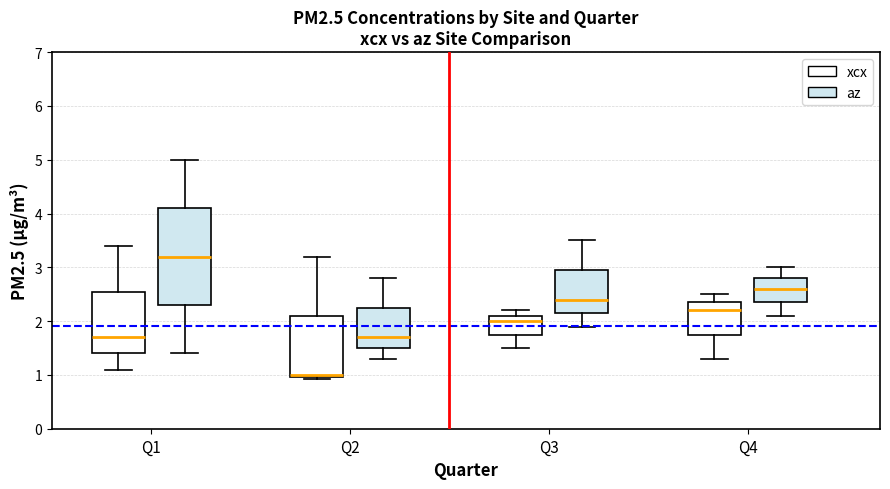

Reading left to right, transcribe this box plot: for each box, give where its median line is, the range the box spans, and where its two whiskers end, as read against the y-axis. The values are not printed on the chart, so give them approximately, as read against the axis.

Q1 (xcx): median 1.7, box 1.4 to 2.6, whiskers 1.1 to 3.4
Q1 (az): median 3.2, box 2.3 to 4.1, whiskers 1.4 to 5.0
Q2 (xcx): median 1.0 (just above the box's lower edge), box 1.0 to 2.1, whiskers 0.9 to 3.2
Q2 (az): median 1.7, box 1.5 to 2.3, whiskers 1.3 to 2.8
Q3 (xcx): median 2.0, box 1.8 to 2.1, whiskers 1.5 to 2.2
Q3 (az): median 2.4, box 2.2 to 3.0, whiskers 1.9 to 3.5
Q4 (xcx): median 2.2, box 1.8 to 2.4, whiskers 1.3 to 2.5
Q4 (az): median 2.6, box 2.4 to 2.8, whiskers 2.1 to 3.0